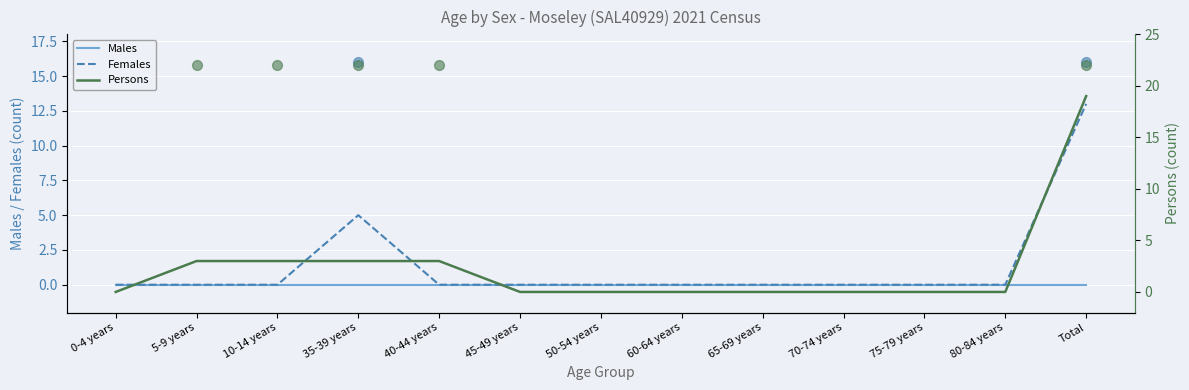

Which series contains the highest Y value?

Persons